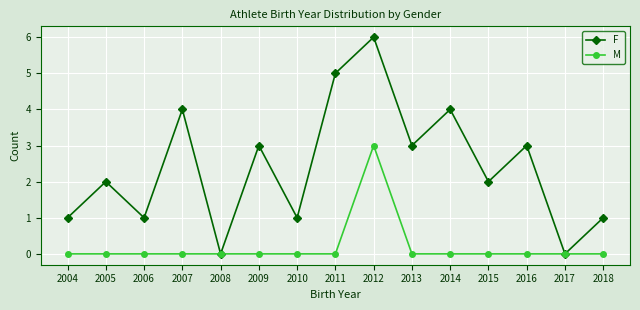

What is the difference between the highest and lowest values at 2015?

2